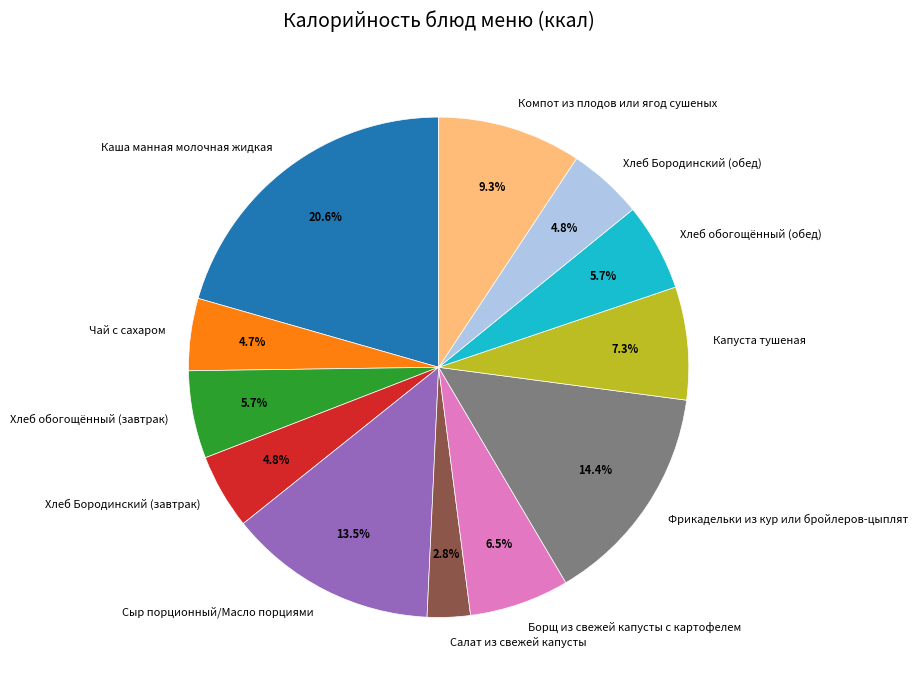

Is there a majority slice in this chart?

No